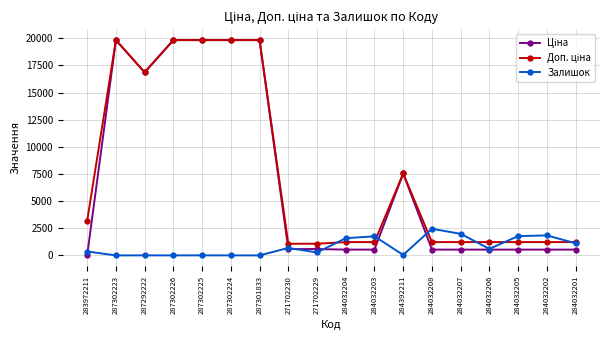

What is the sum of the Залишок values at 283972211 and 284032202?

2203.0